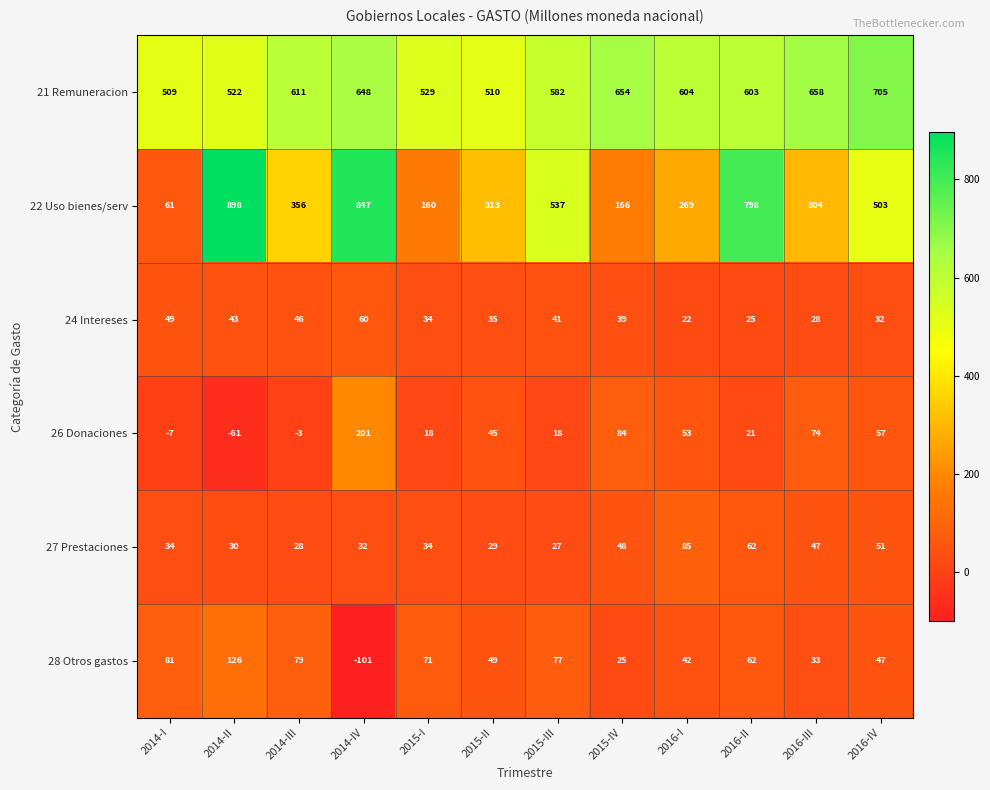

At which category is the sum across all series the highest?

2014-IV